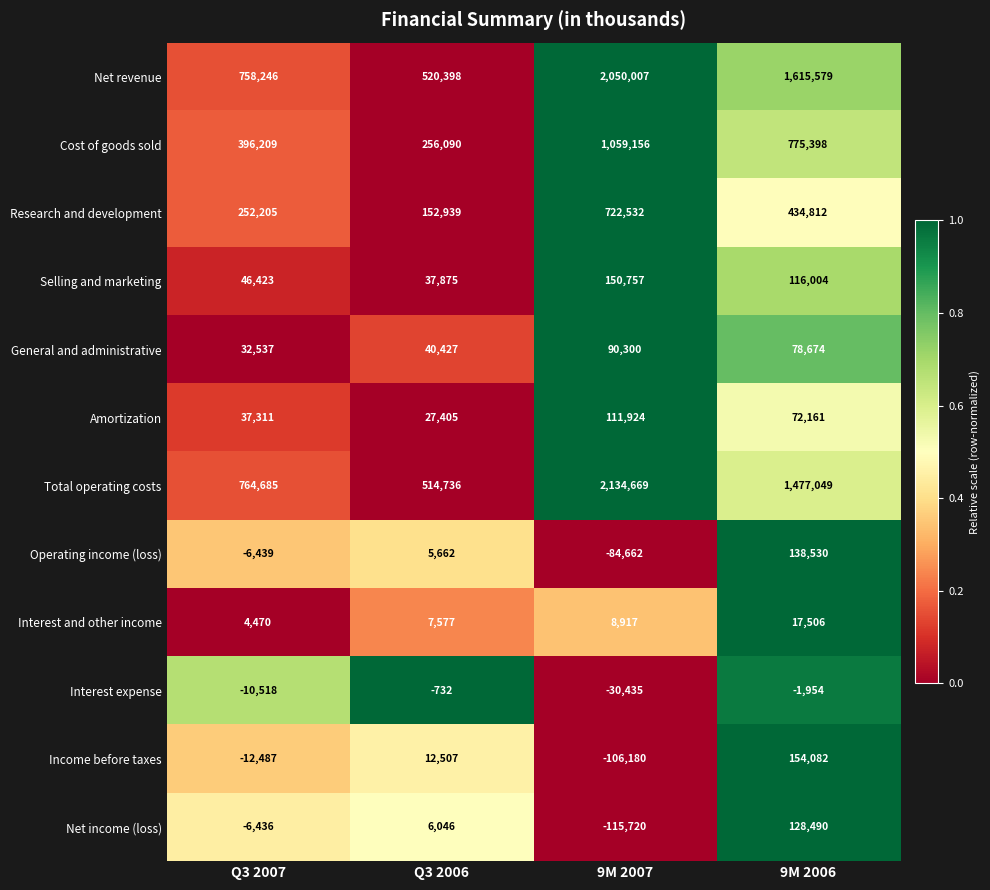

What is the total value across all series at 9M 2006?

5006331